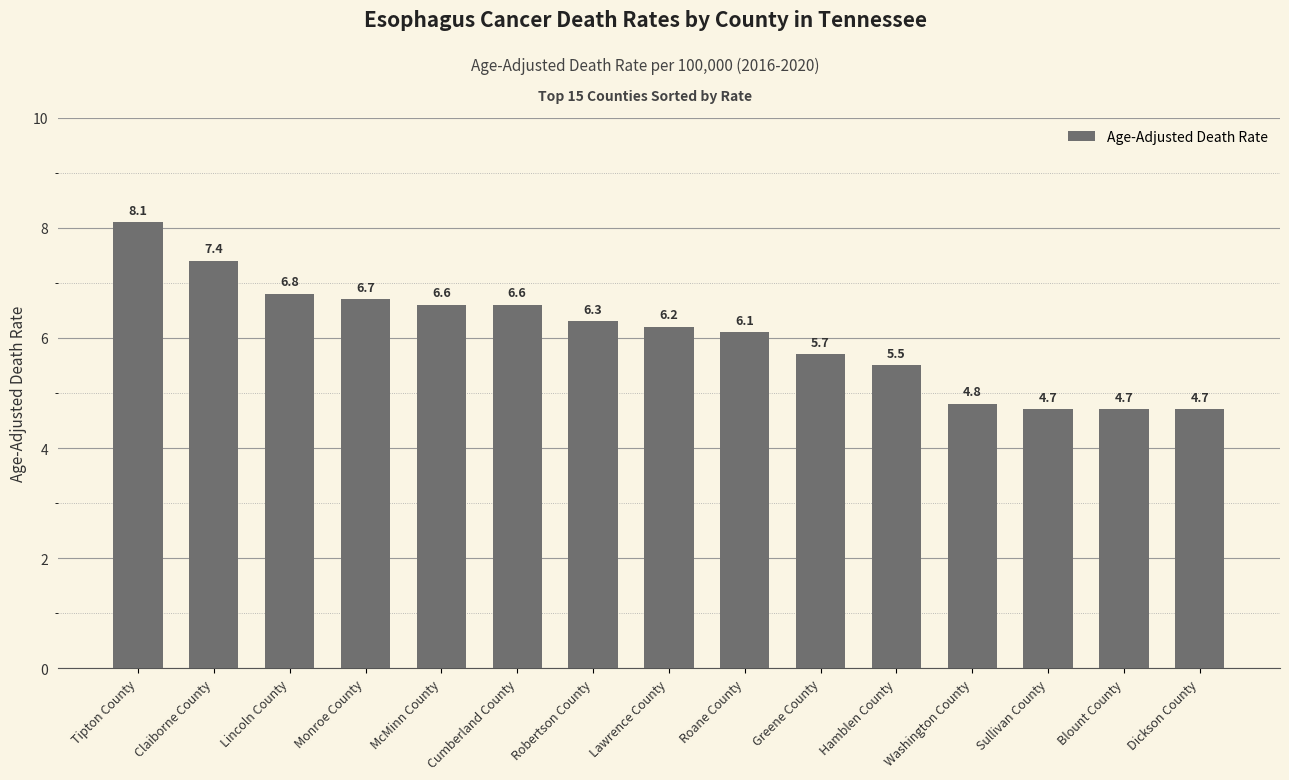

Approximately how many times larger is the value at Cumberland County compared to Claiborne County?

0.9